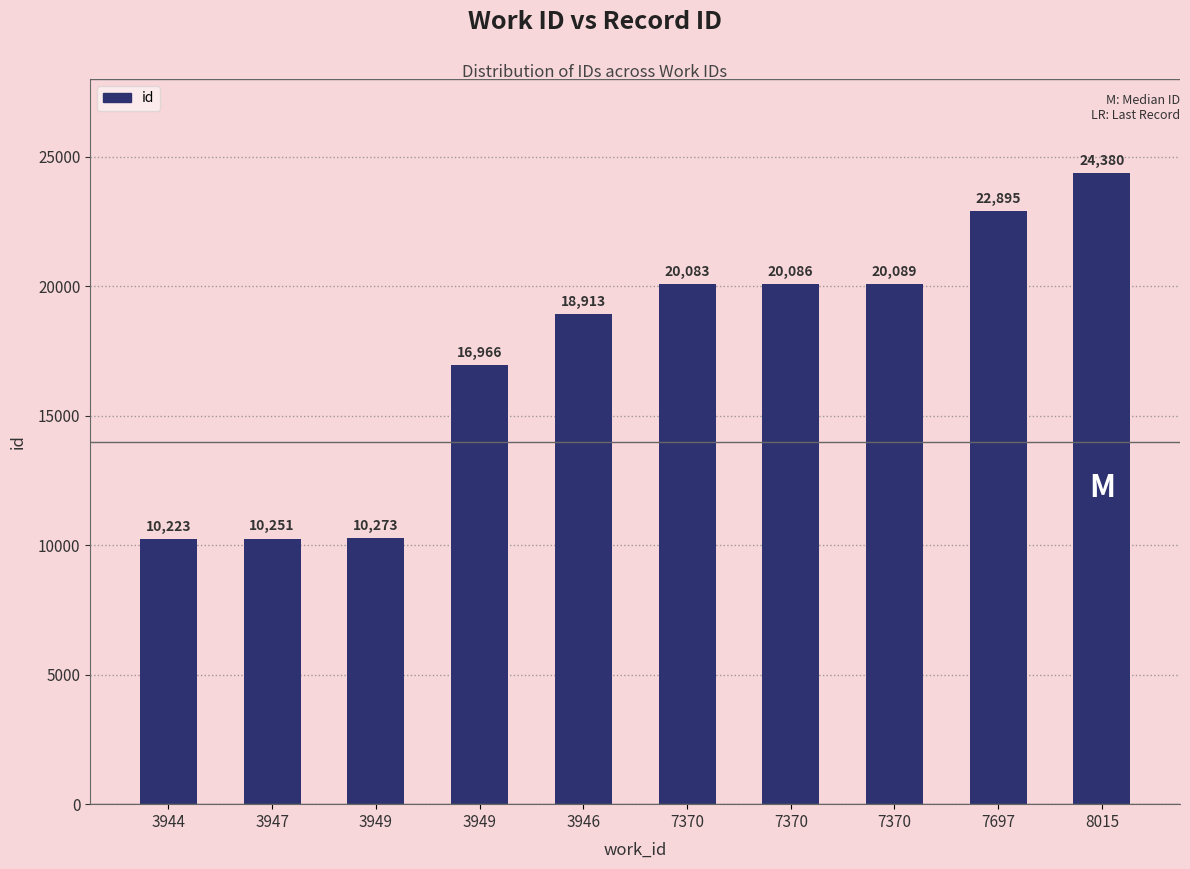

How many values are below 20083?

5